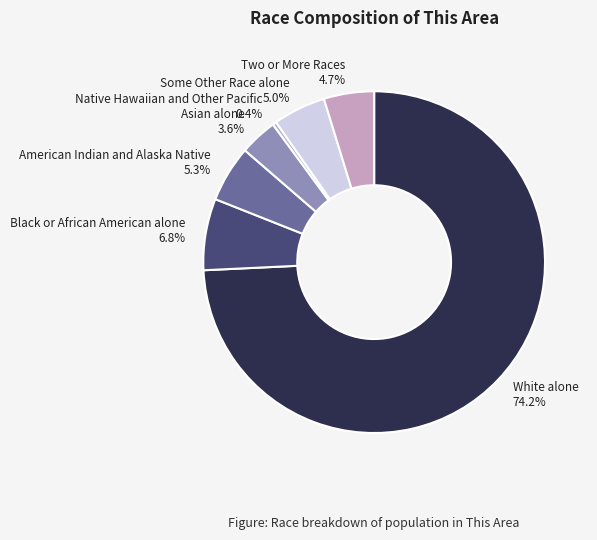

Is there any slice that represents more than half of the pie?

Yes